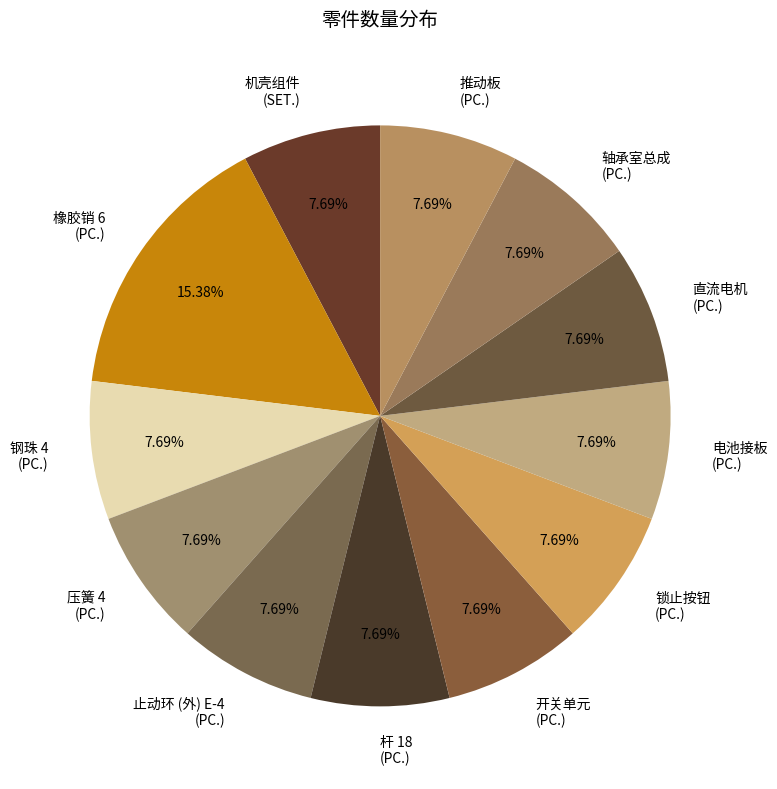

To the nearest percent, what is the difference between the largest and smallest slice percentages?

8%